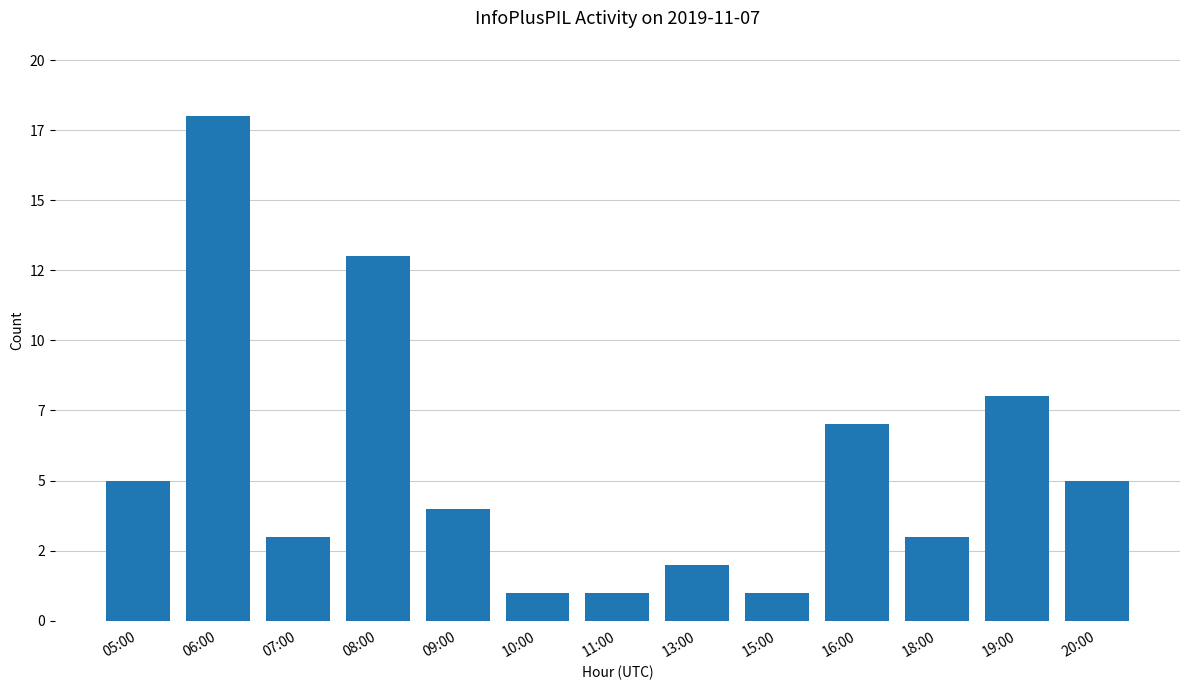

What is the change in value from 06:00 to 13:00?

-16